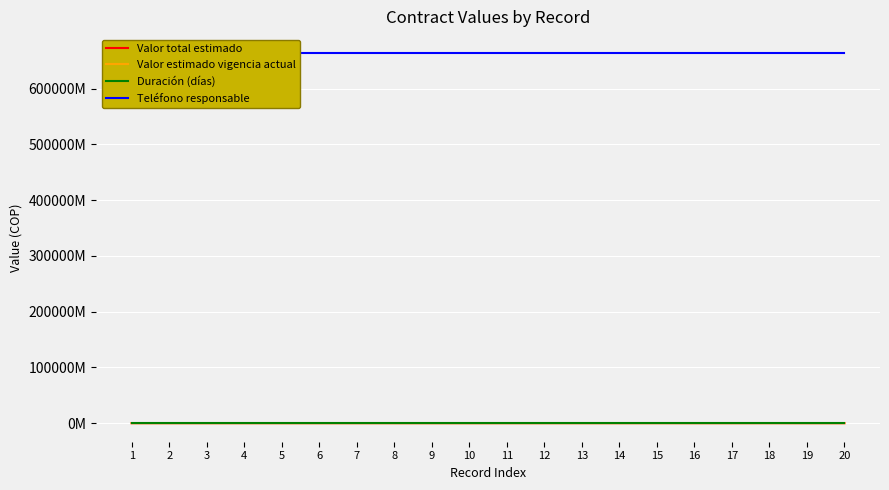

List the labels in order of Valor estimado vigencia actual value, smallest first.

20, 10, 3, 1, 9, 19, 2, 17, 5, 6, 8, 4, 7, 11, 14, 12, 13, 16, 18, 15